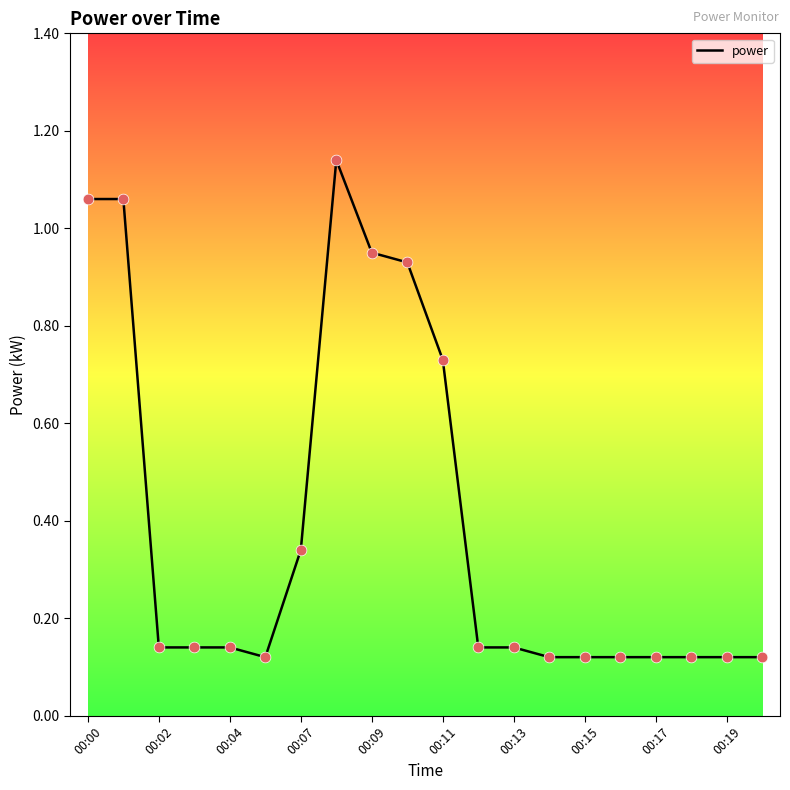

What is the difference between the maximum and minimum values?

1.0